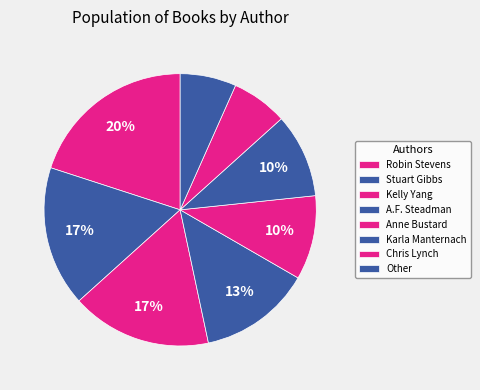

To the nearest percent, what percentage of the pie is Other?

7%